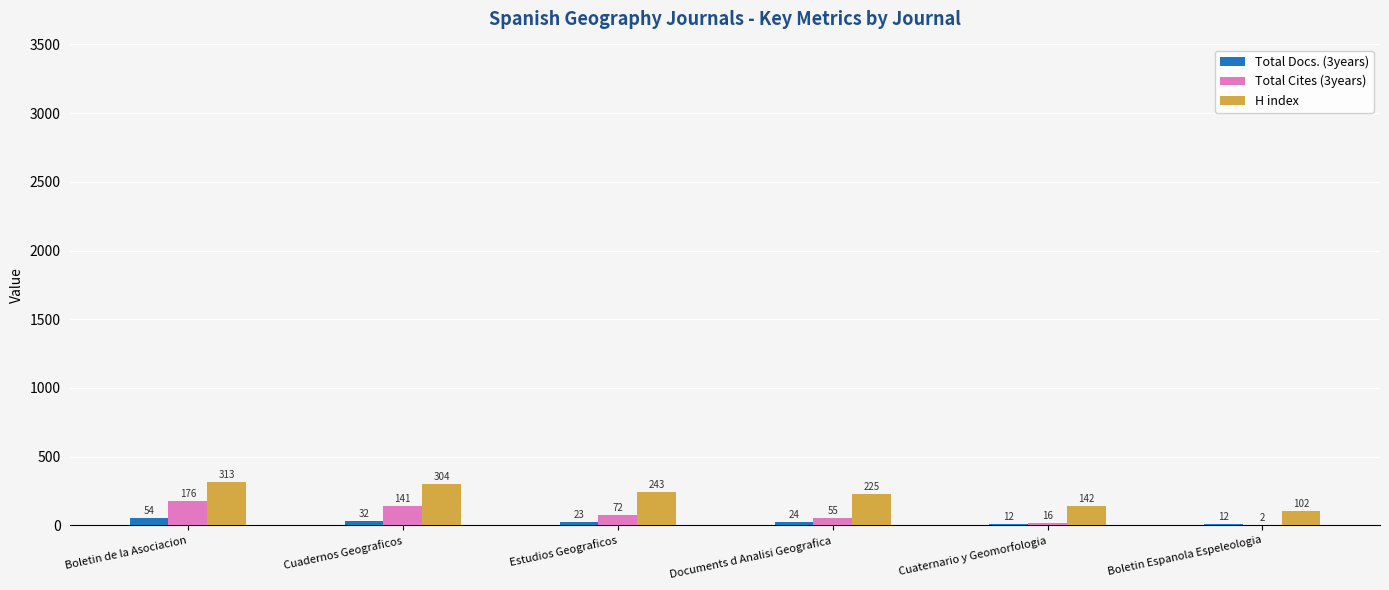

What is the total value across all series at Estudios Geograficos?

338